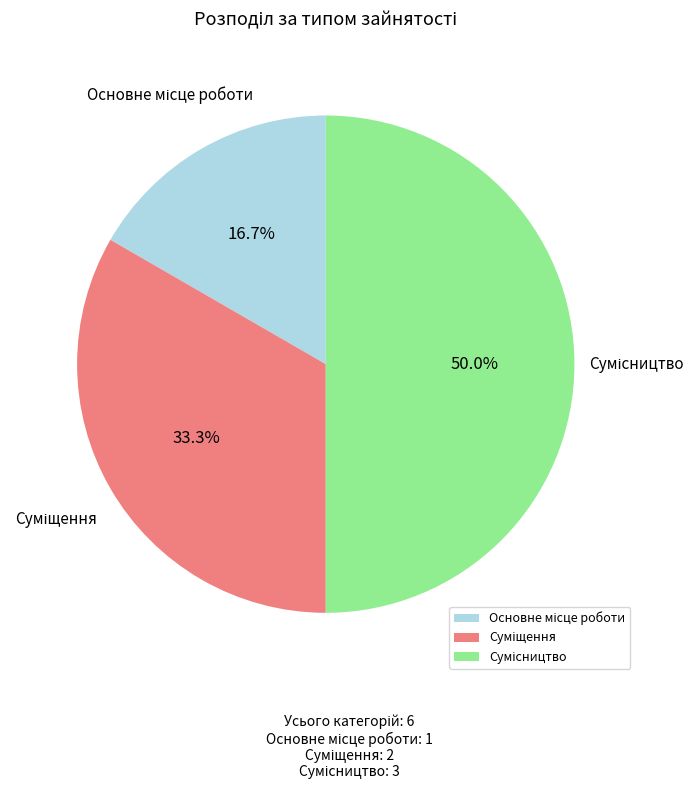

How many slices are in this pie chart?

3